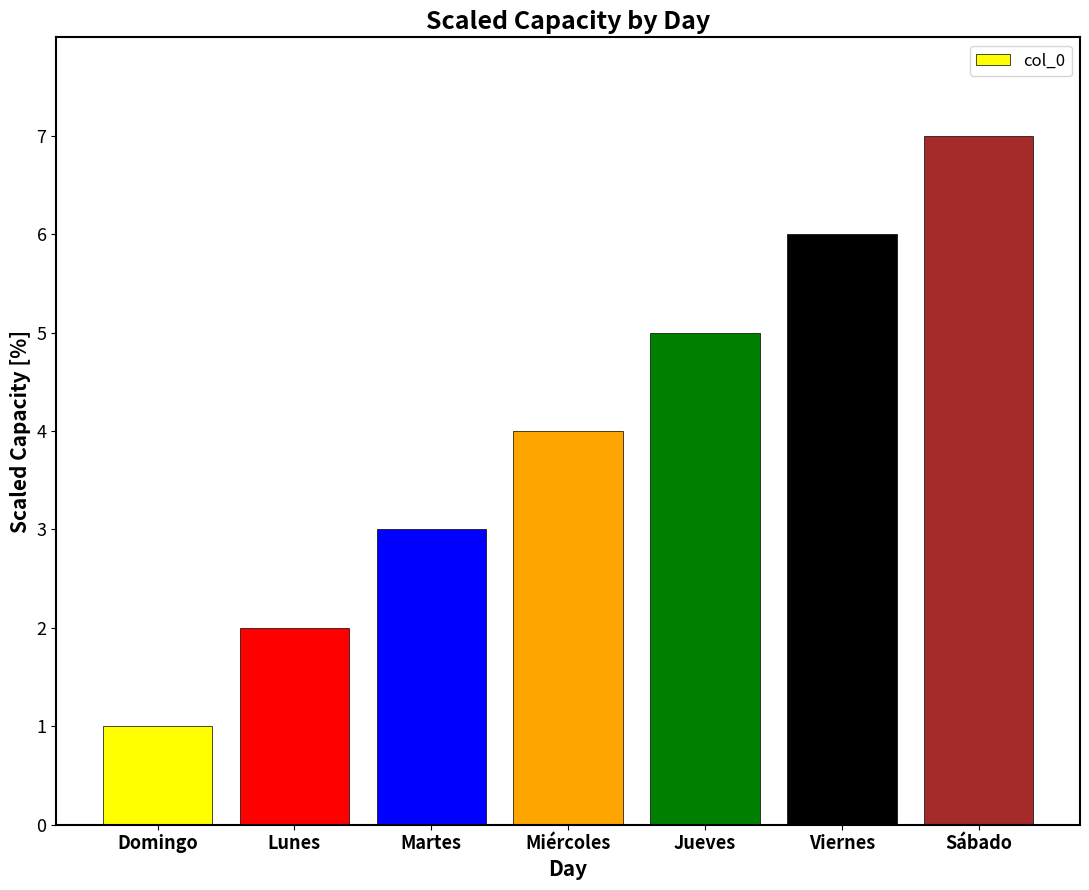

What is the label of the 6th bar from the right?

Lunes